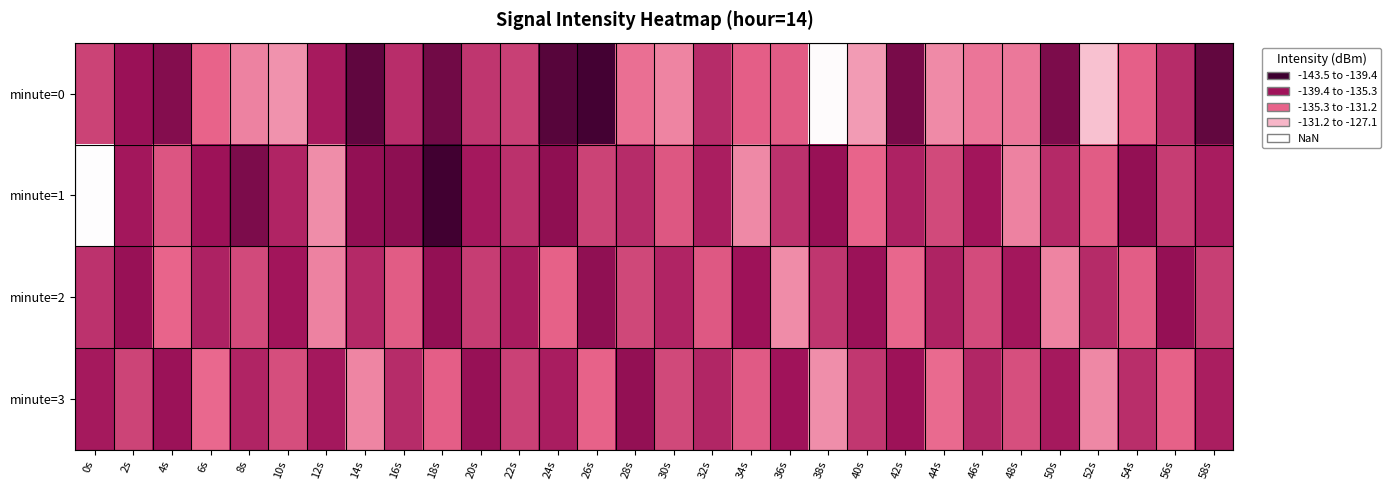

What is the spread (max minus min) of values at 16s?

5.6